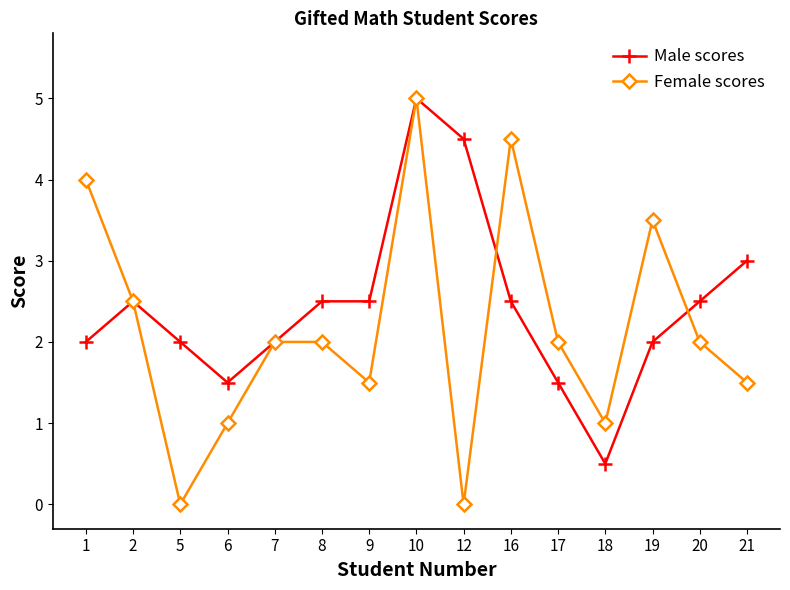

What is the highest value of the Male scores series?

5.0